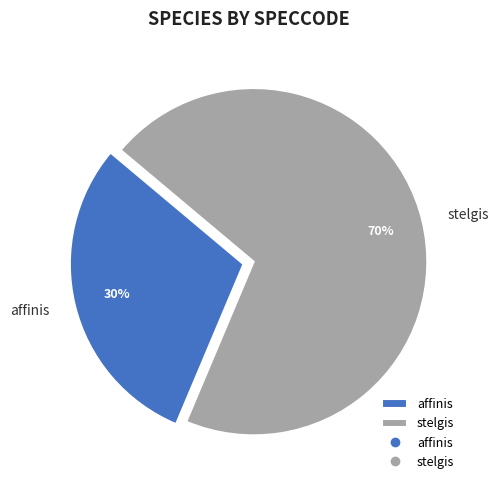

To the nearest percent, what is the combined percentage of affinis and stelgis?

100%